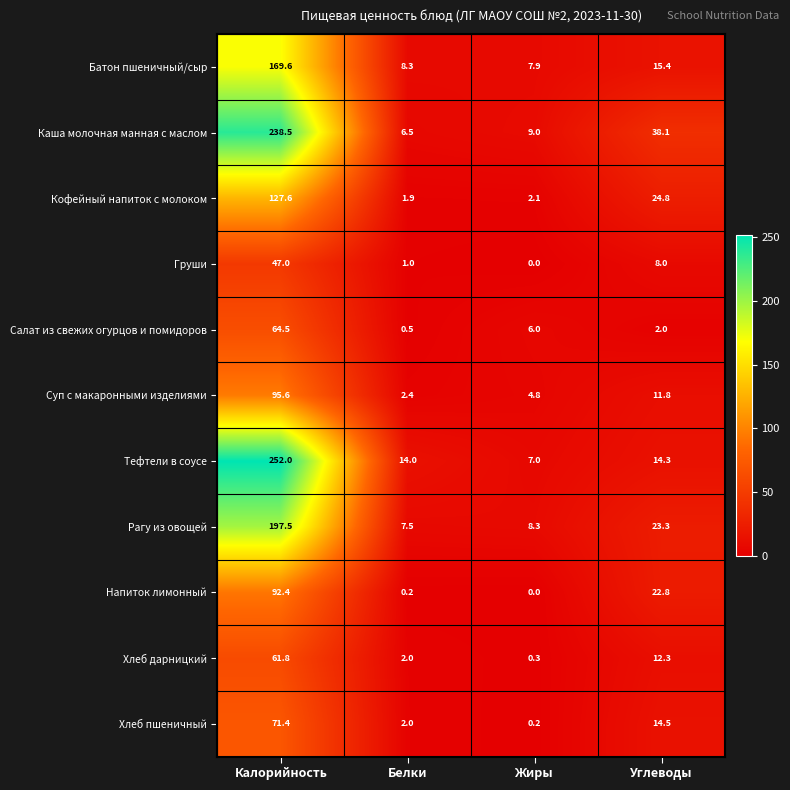

Count the number of categories in the chart.

4